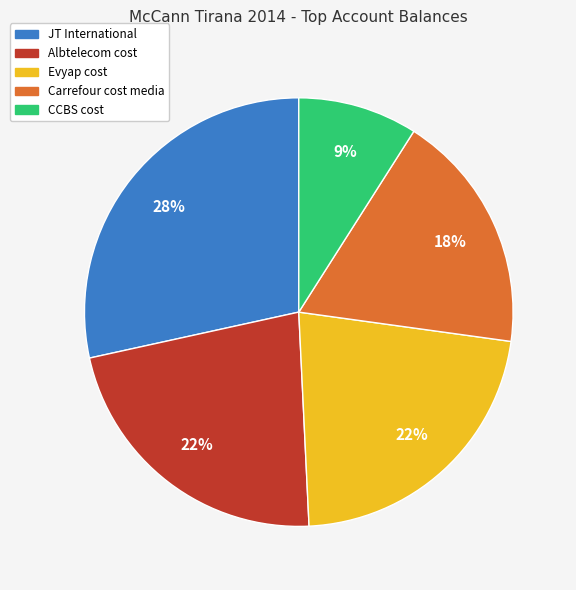

To the nearest percent, what is the combined percentage of Carrefour cost media and Albtelecom cost?

40%